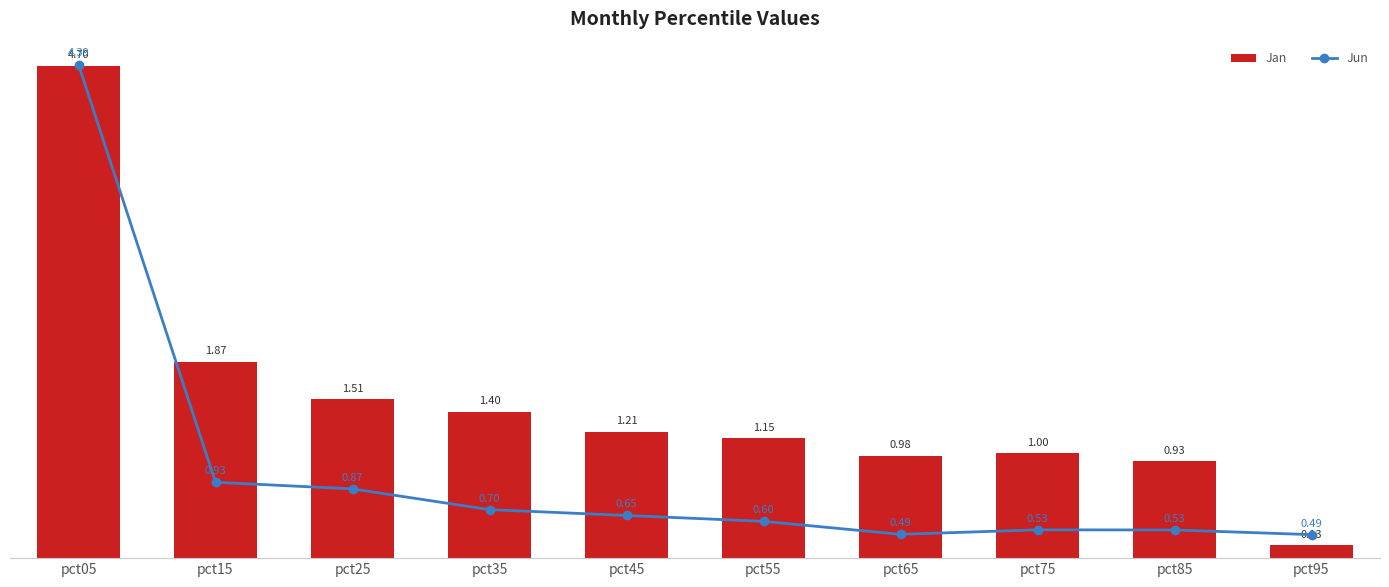

How many data points in Jan are less than 1?

3